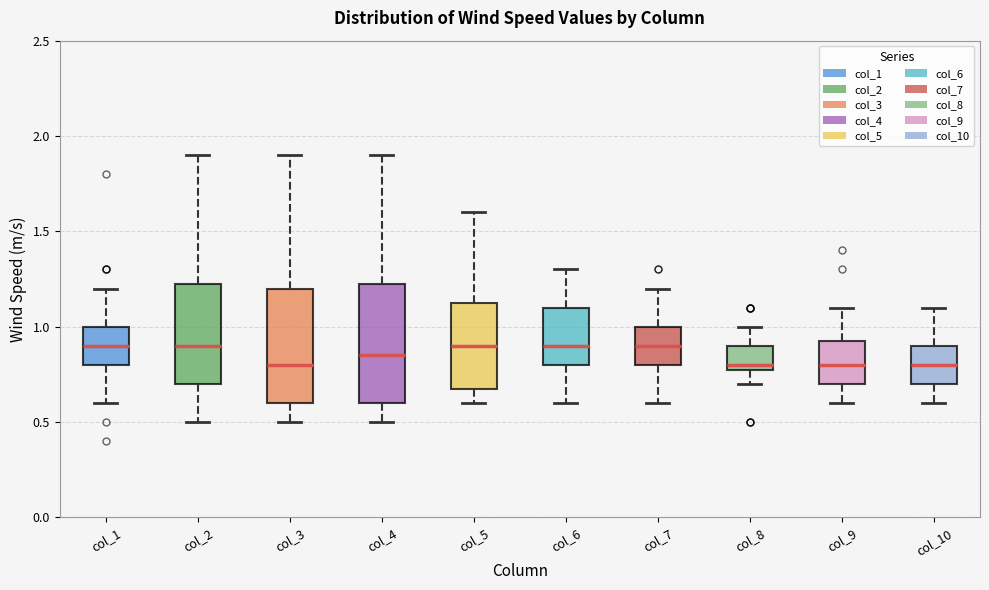

Reading left to right, transcribe this box plot: for each box, give where its median line is, the range the box spans, and where its two whiskers end, as read against the y-axis. The values are not printed on the chart, so give them approximately, as read against the axis.

col_1: median 0.90, box 0.80 to 1.00, whiskers 0.60 to 1.20
col_2: median 0.90, box 0.70 to 1.25, whiskers 0.50 to 1.90
col_3: median 0.80, box 0.60 to 1.20, whiskers 0.50 to 1.90
col_4: median 0.85, box 0.60 to 1.25, whiskers 0.50 to 1.90
col_5: median 0.90, box 0.70 to 1.15, whiskers 0.60 to 1.60
col_6: median 0.90, box 0.80 to 1.10, whiskers 0.60 to 1.30
col_7: median 0.90, box 0.80 to 1.00, whiskers 0.60 to 1.20
col_8: median 0.80 (just above the box's lower edge), box 0.80 to 0.90, whiskers 0.70 to 1.00
col_9: median 0.80, box 0.70 to 0.95, whiskers 0.60 to 1.10
col_10: median 0.80, box 0.70 to 0.90, whiskers 0.60 to 1.10